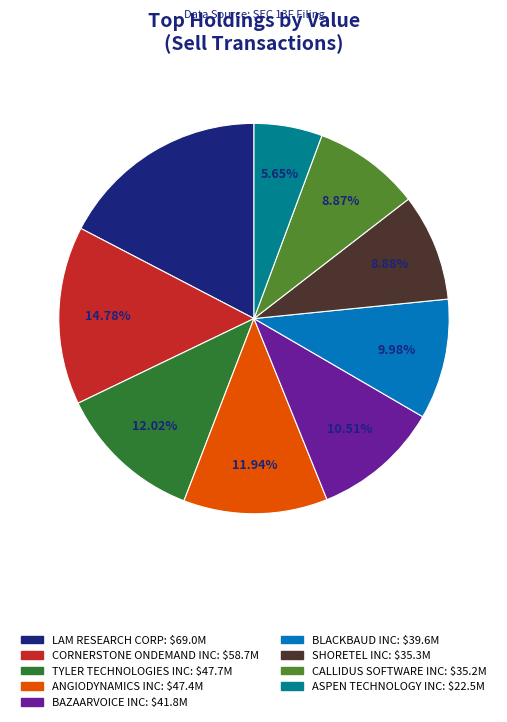

How many segments does this pie chart have?

9